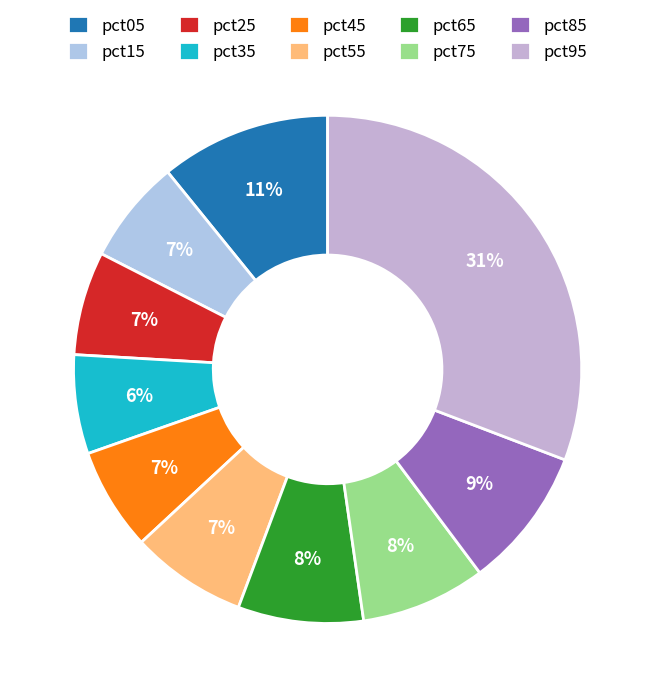

Which has a higher value, pct85 or pct05?

pct05